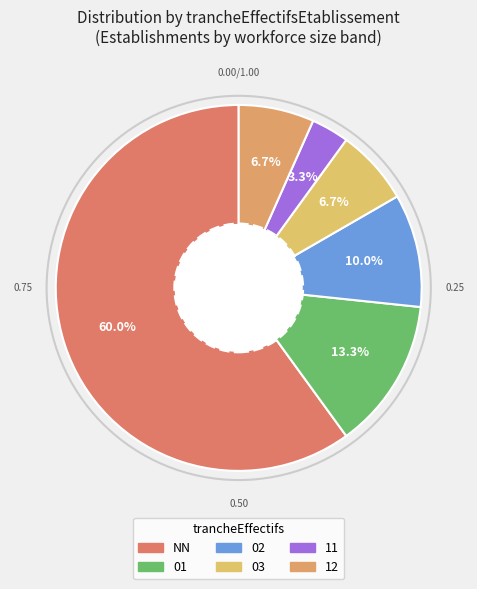

To the nearest percent, what is the difference between the 01 and 11 slice percentages?

10%